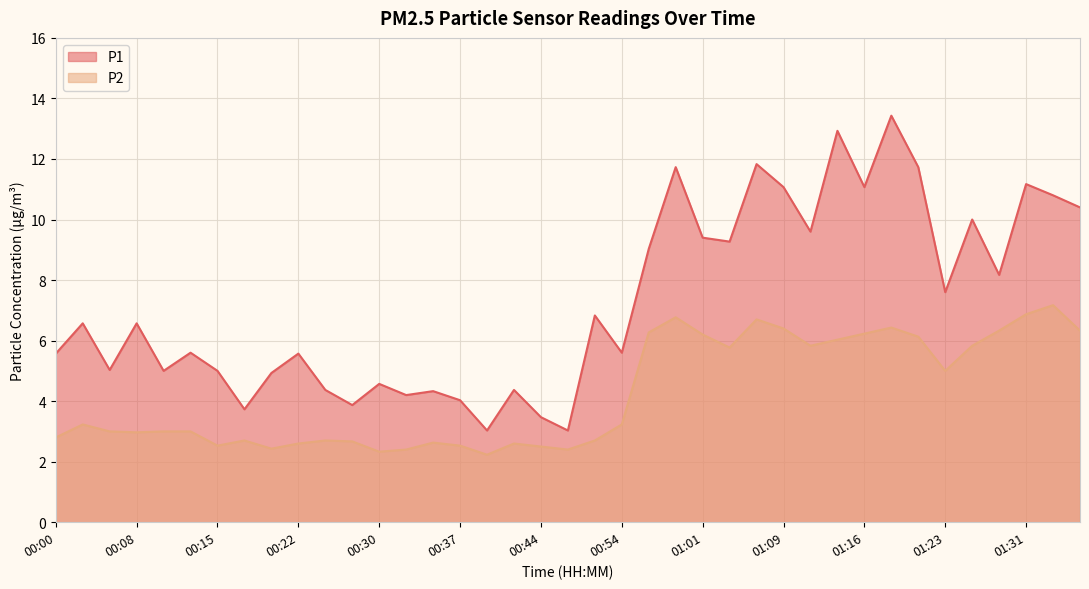

True or false: P2 has a value of 1.8 at 00:00.

False